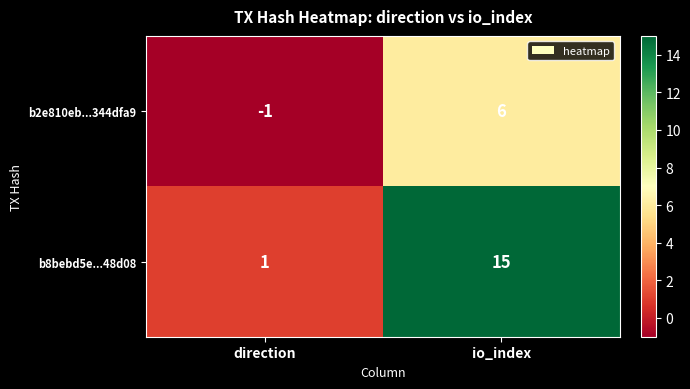

Which series changed the most between direction and io_index?

b8bebd5e...48d08